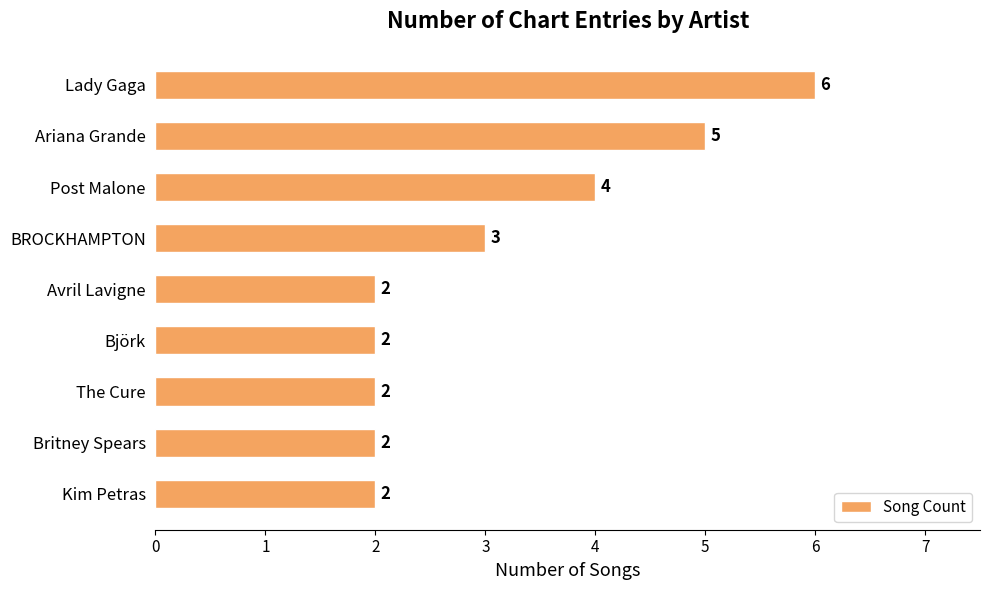

Which has a higher value, BROCKHAMPTON or Avril Lavigne?

BROCKHAMPTON